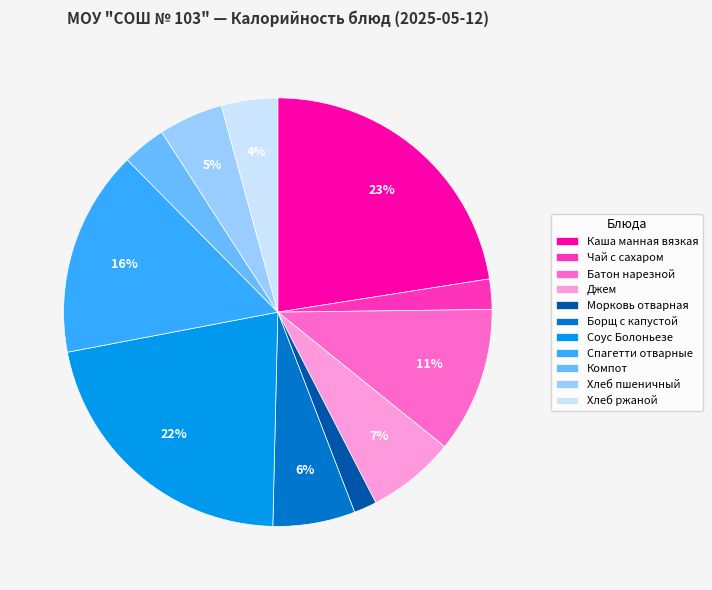

Do Компот and Каша манная вязкая together represent more than half of the pie?

No